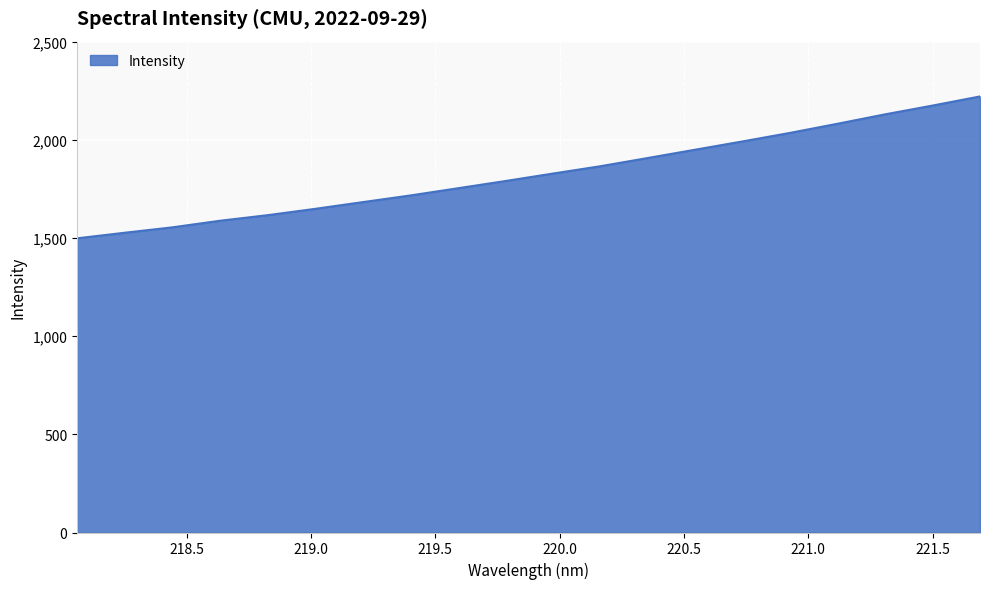

What is the minimum value shown in the chart?

1498.3